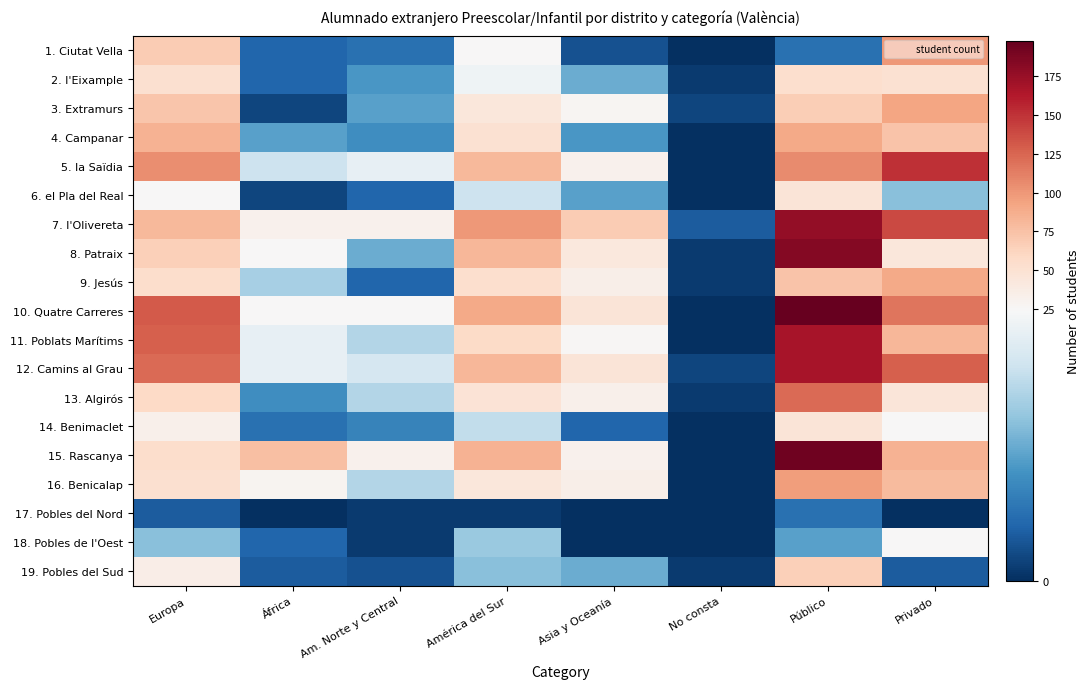

What is the total value across all series at Asia y Oceanía?

474